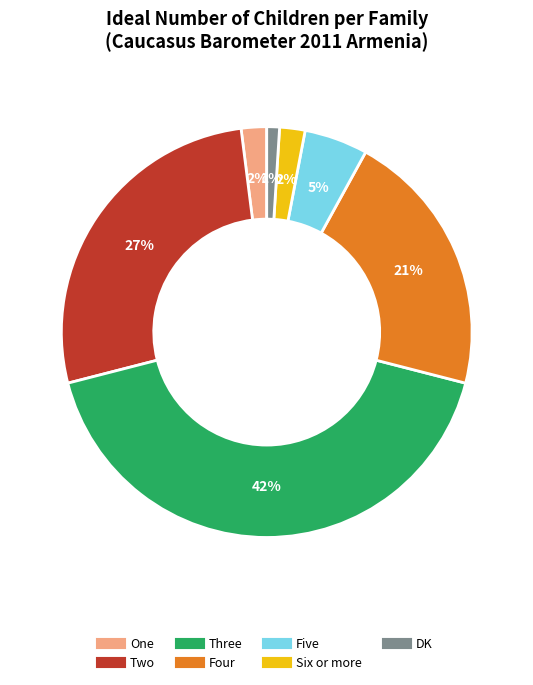

What is the ratio of the value at Four to the value at One?

10.5